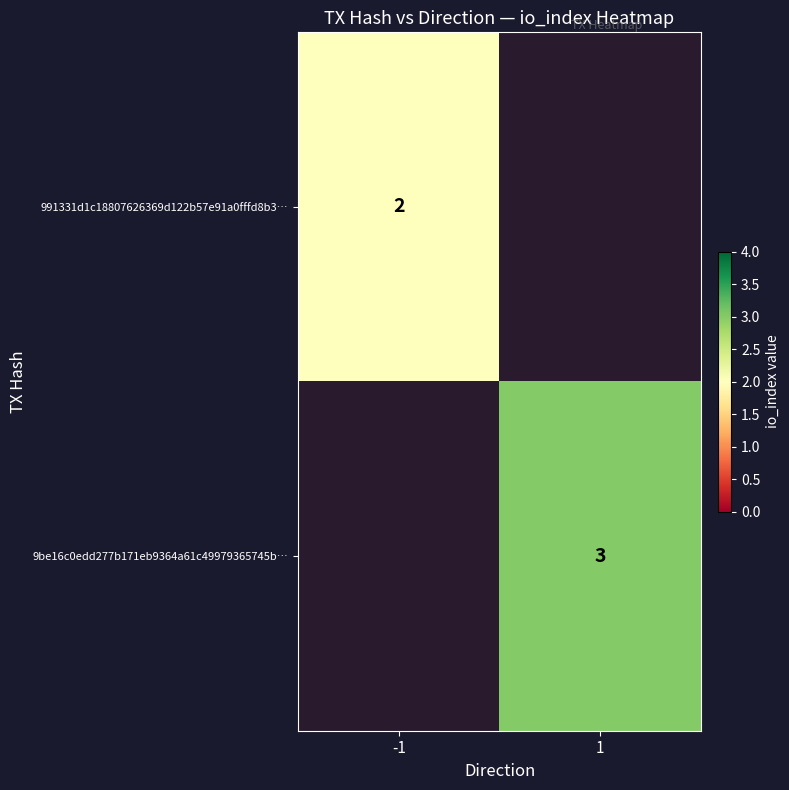

Is it true that 9be16c0edd277b171eb9364a61c49979365745b… equals 3 at 1?

True